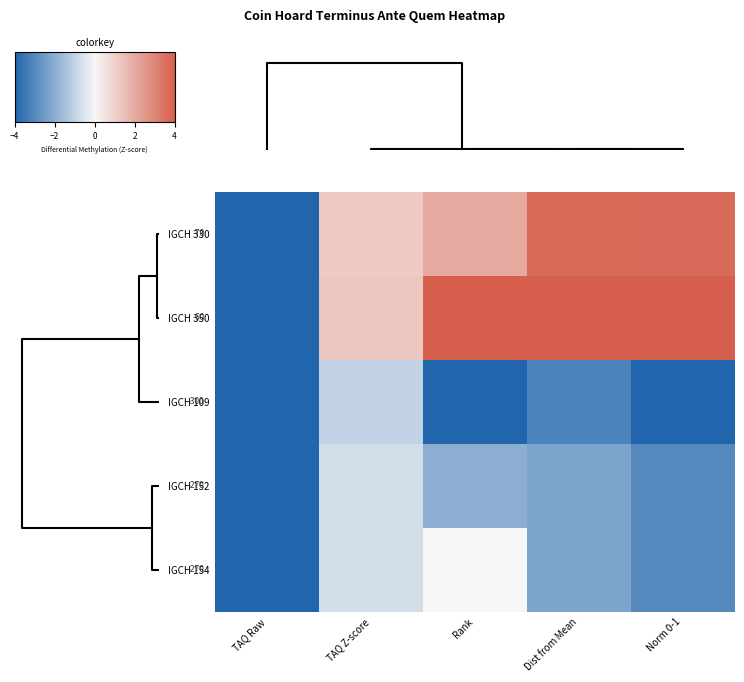

Which category has the lowest value in the IGCH 154 series?

TAQ Raw